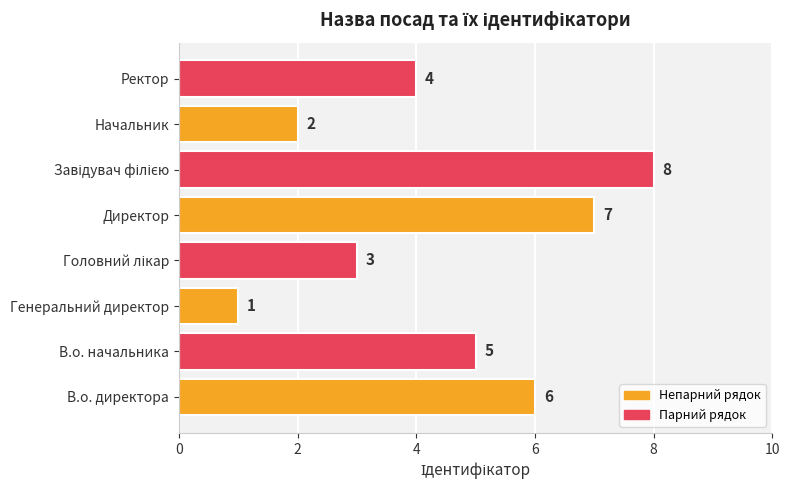

At which category does the chart reach its minimum across all series?

Генеральний директор